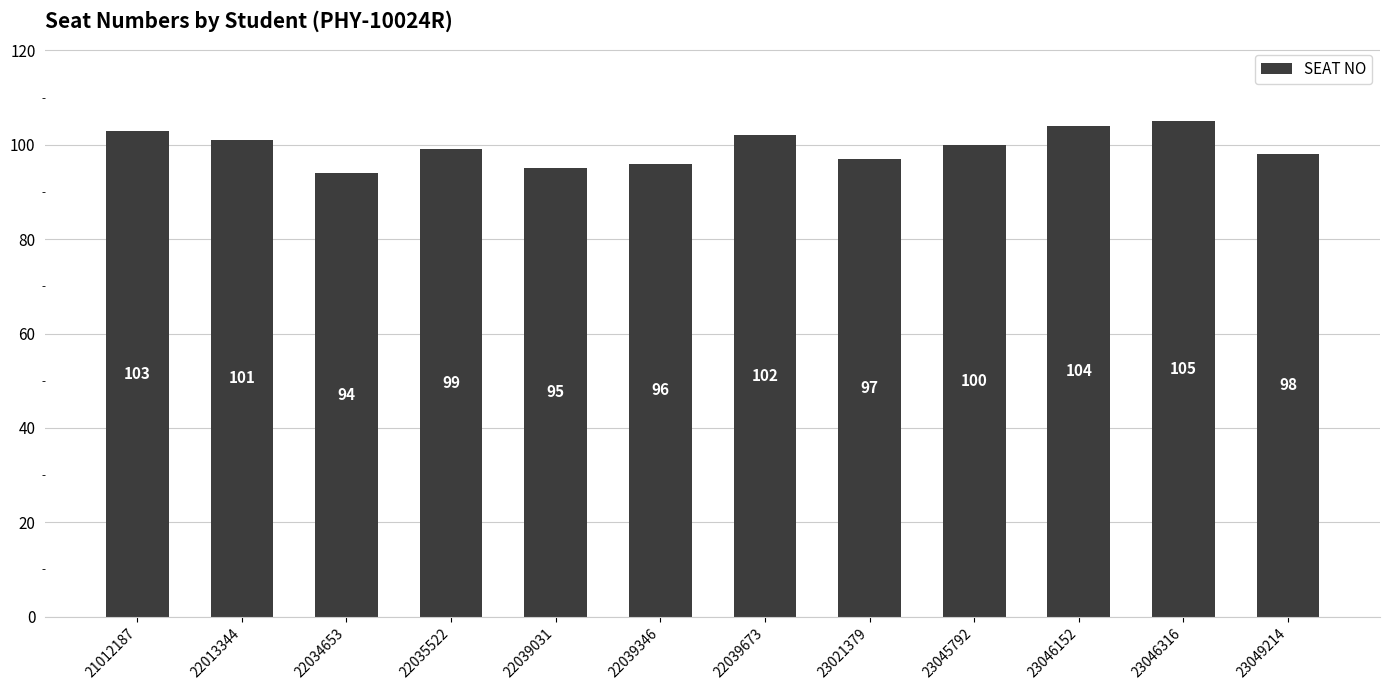

Rank the categories by value from lowest to highest.

22034653, 22039031, 22039346, 23021379, 23049214, 22035522, 23045792, 22013344, 22039673, 21012187, 23046152, 23046316